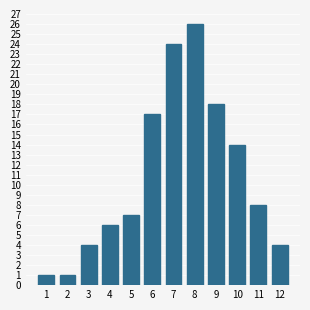

Reading left to right, extract all data points from this chart.

1	1	4	6	7	17	24	26	18	14	8	4